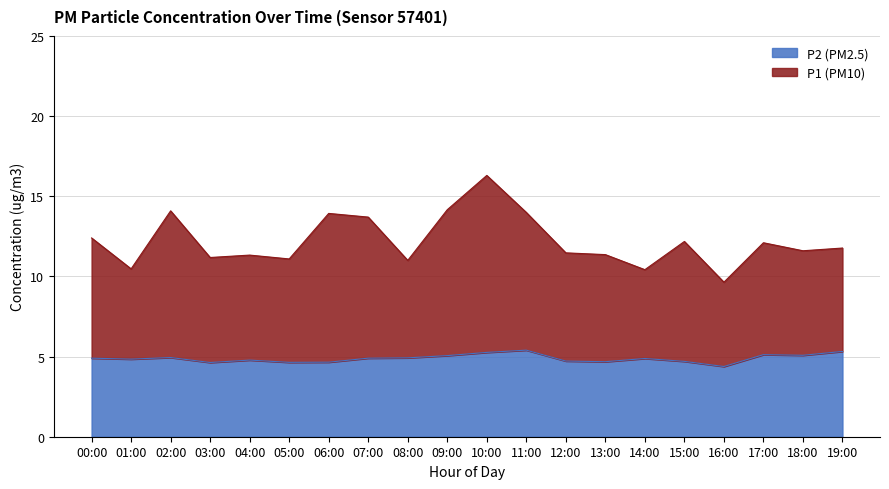

What is the difference between the maximum and second lowest values in the P1 series?

5.1